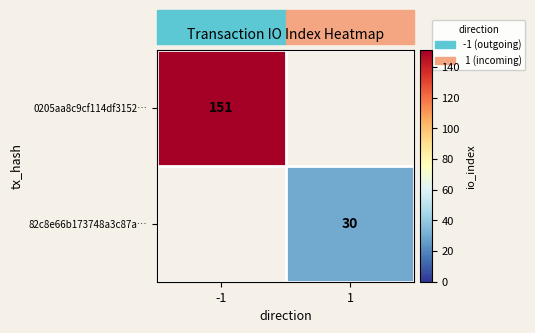

The 0205aa8c9cf114df3152… series shows 151 at -1. True or false?

True